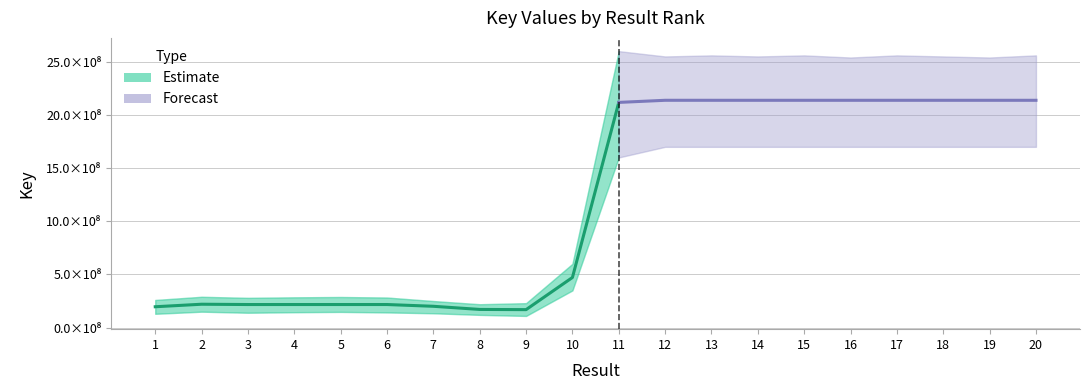

What is the sum of the values at 6 and 14?

2354903440